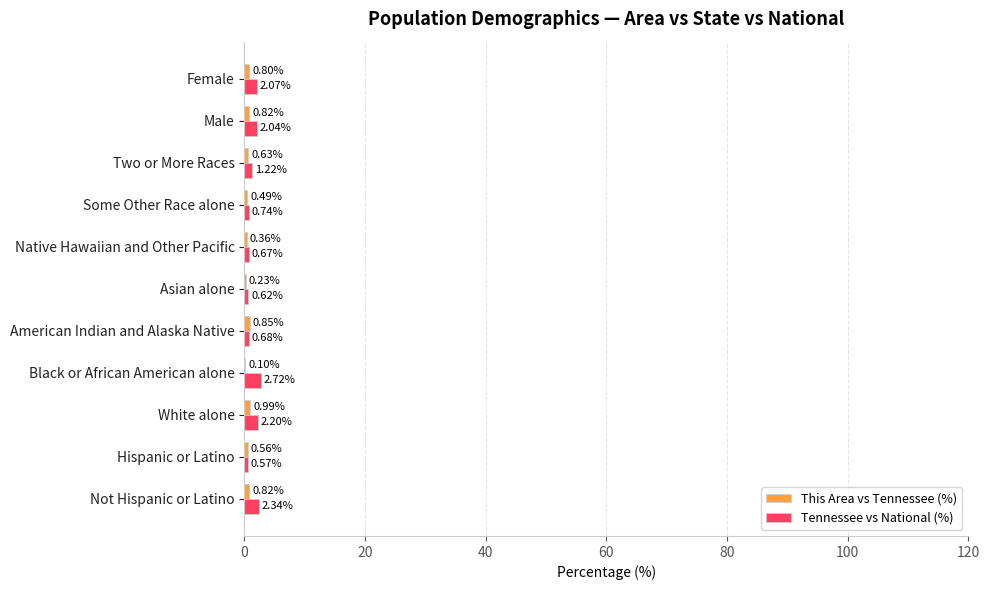

Between Two or More Races and Female, which series saw the biggest shift?

Tennessee vs National (%)